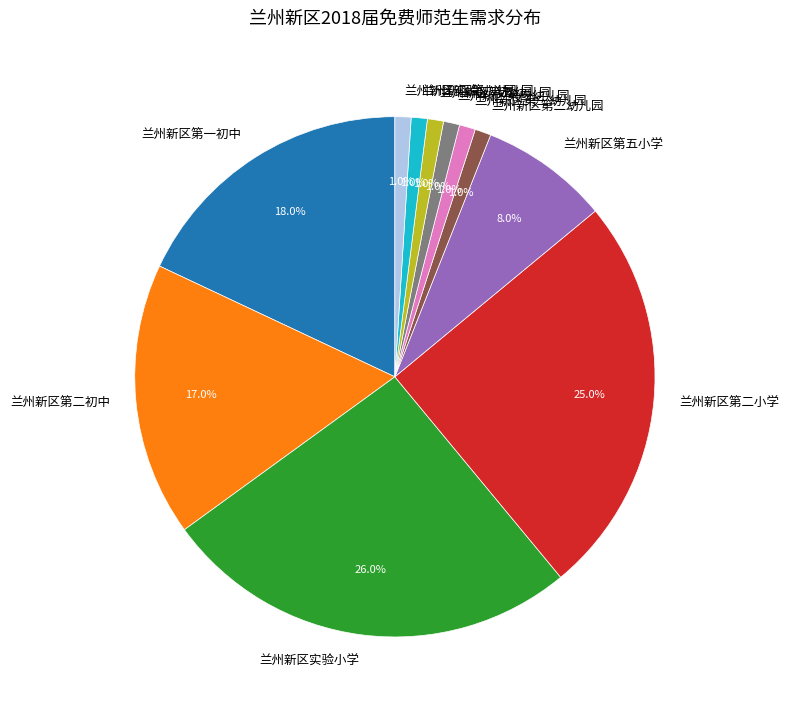

Is 兰州新区第五幼儿园 the majority of the pie?

No